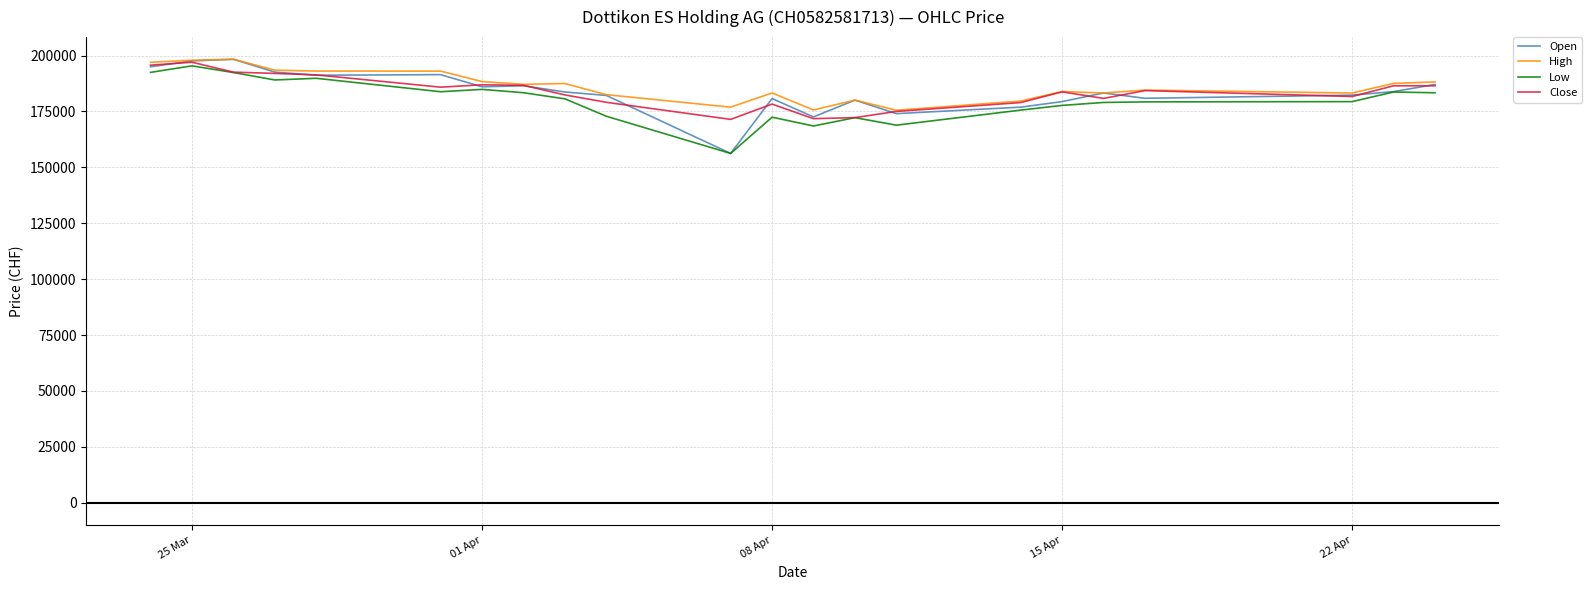

What is the lowest value of the High series?

175567